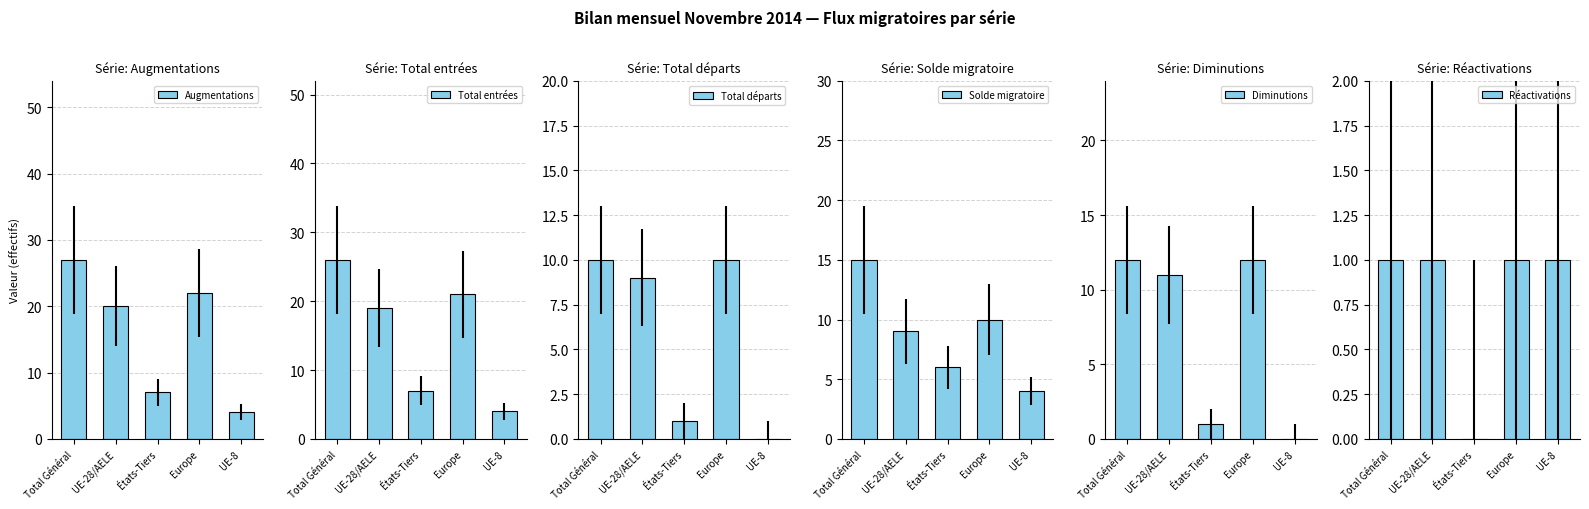

How many bars are there in each group?

6